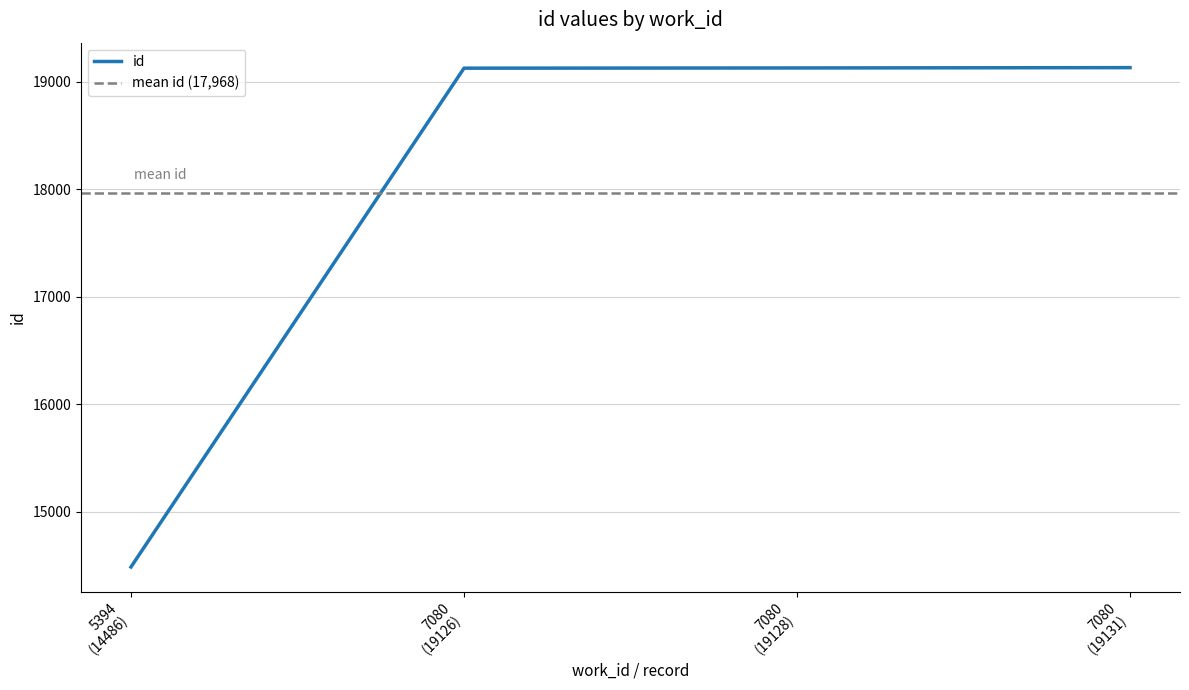

True or false: id has more than 1 interior local peaks.

False